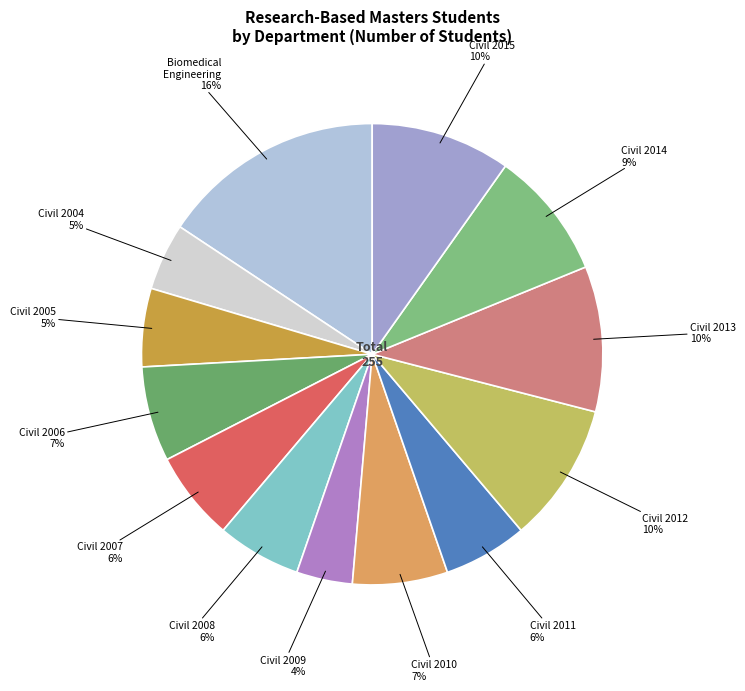

How many slices are in this pie chart?

13